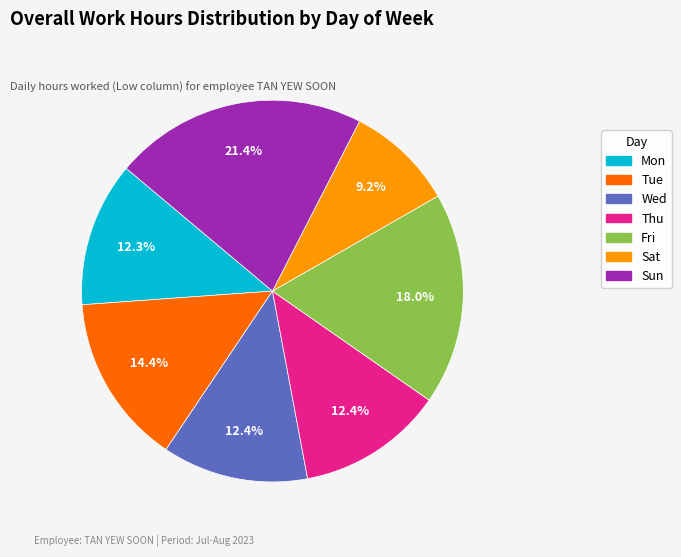

What is the ratio of the value at Fri to the value at Sun?

0.8